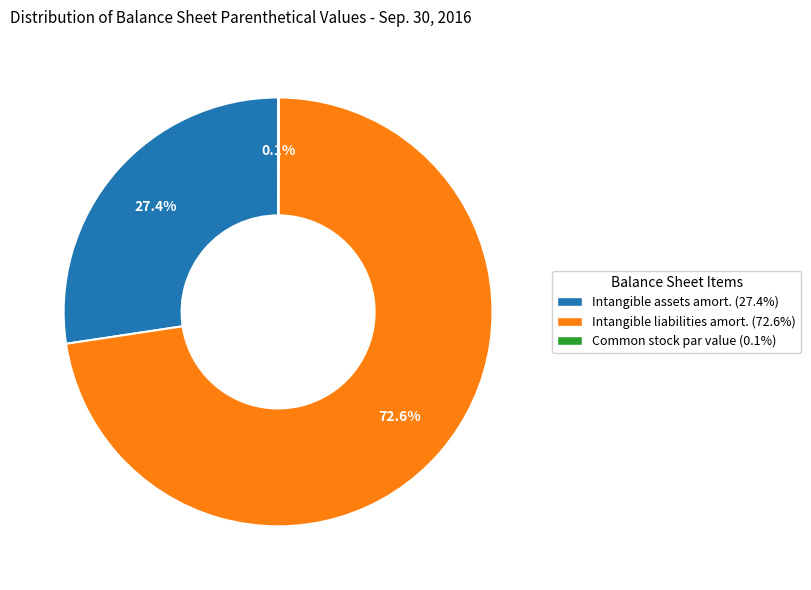

Does any single category account for the majority?

Yes